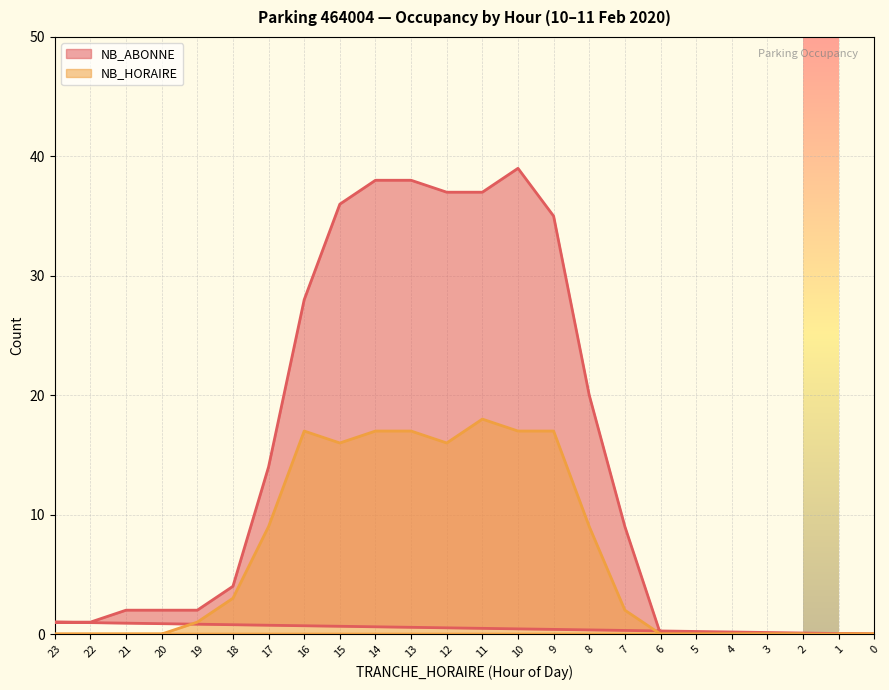

What is the difference between the second highest and second lowest values in the NB_HORAIRE series?

17